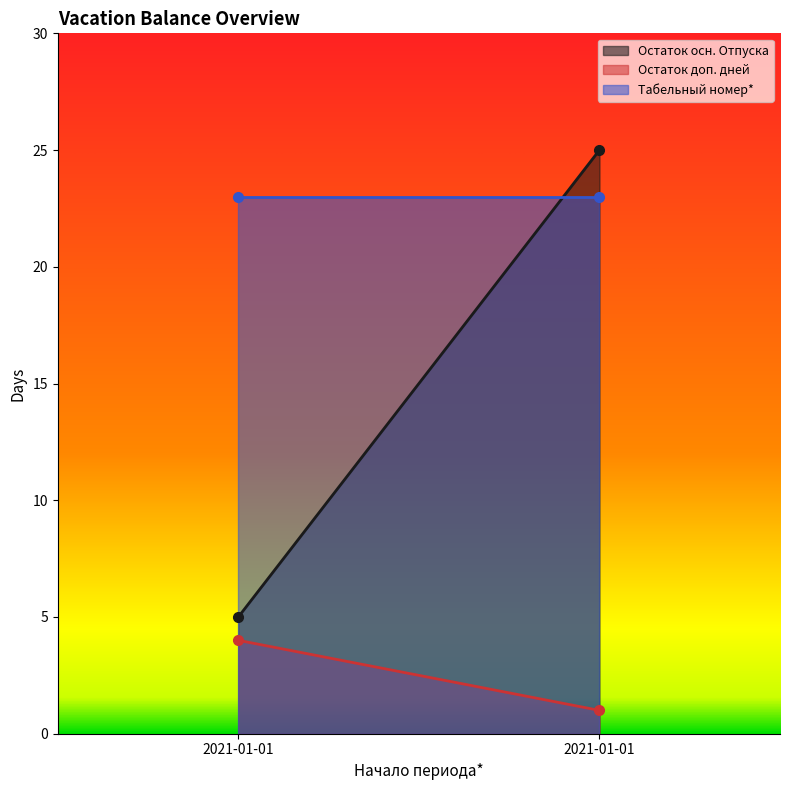

Reading right to left, what are all the values shown in this chart?

Остаток осн. Отпуска: 25	5
Остаток доп. дней: 1	4
Табельный номер*: 23	23